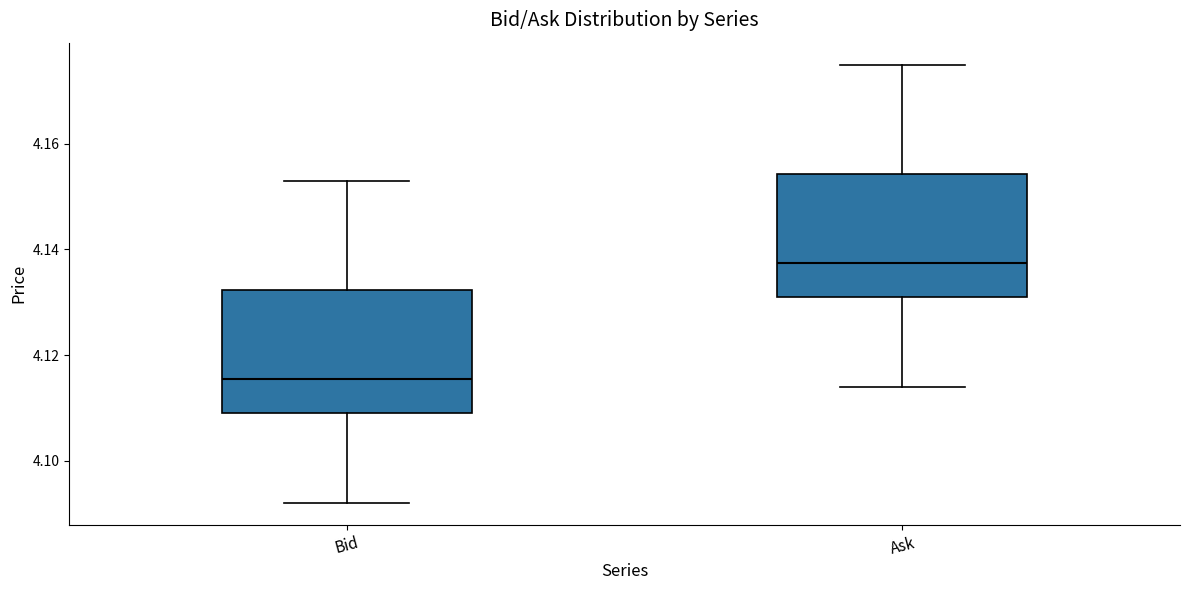

Which box has the highest median line?

Ask